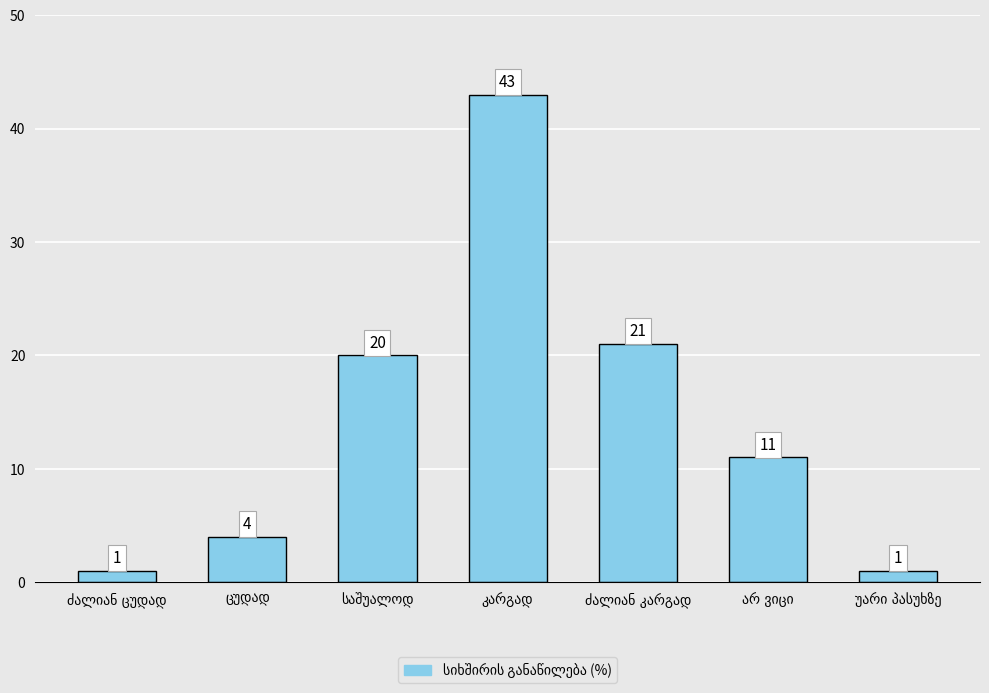

What is the sum of all values?

101